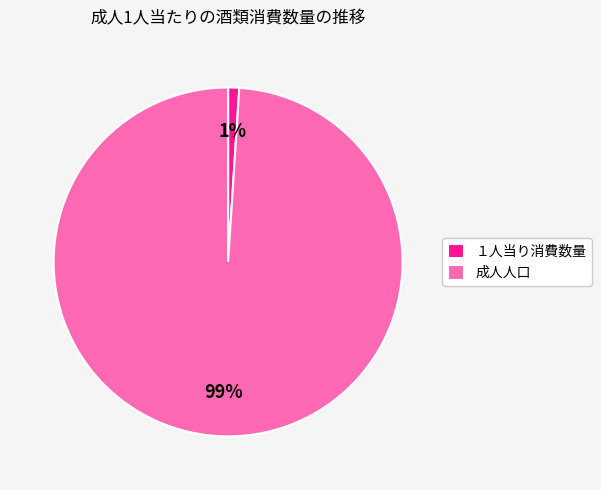

To the nearest percent, what percentage of the pie is 成人人口?

99%